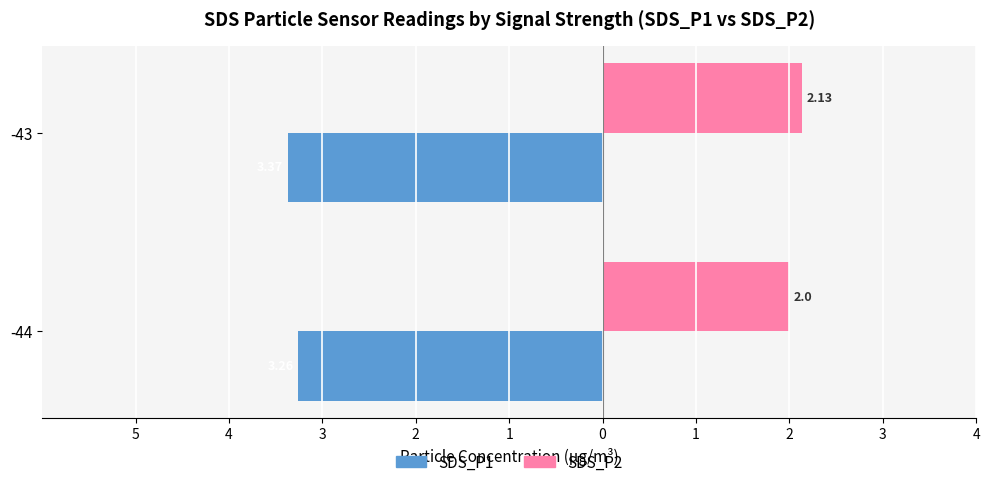

Count the number of categories in the chart.

2